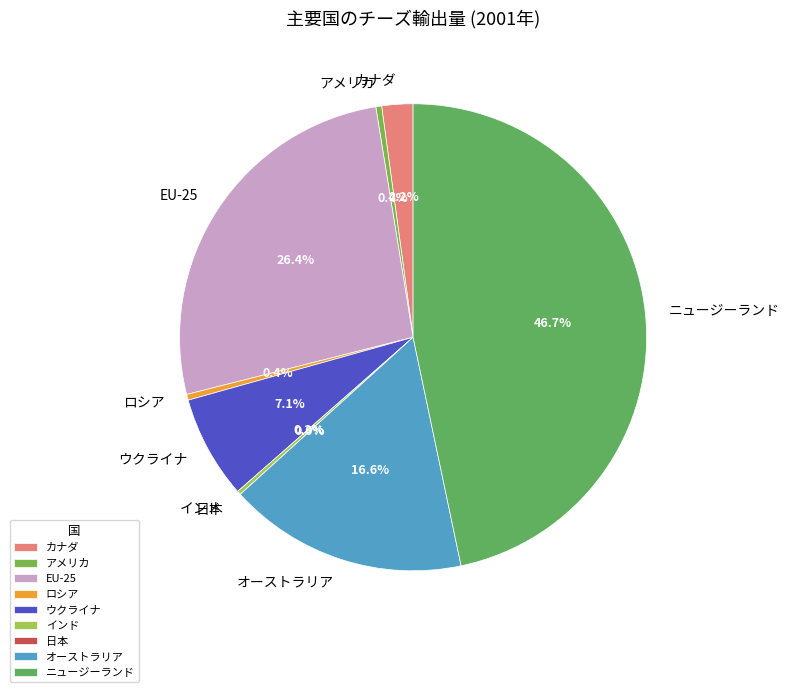

Rank the categories by value from highest to lowest.

ニュージーランド, EU-25, オーストラリア, ウクライナ, カナダ, アメリカ, ロシア, インド, 日本